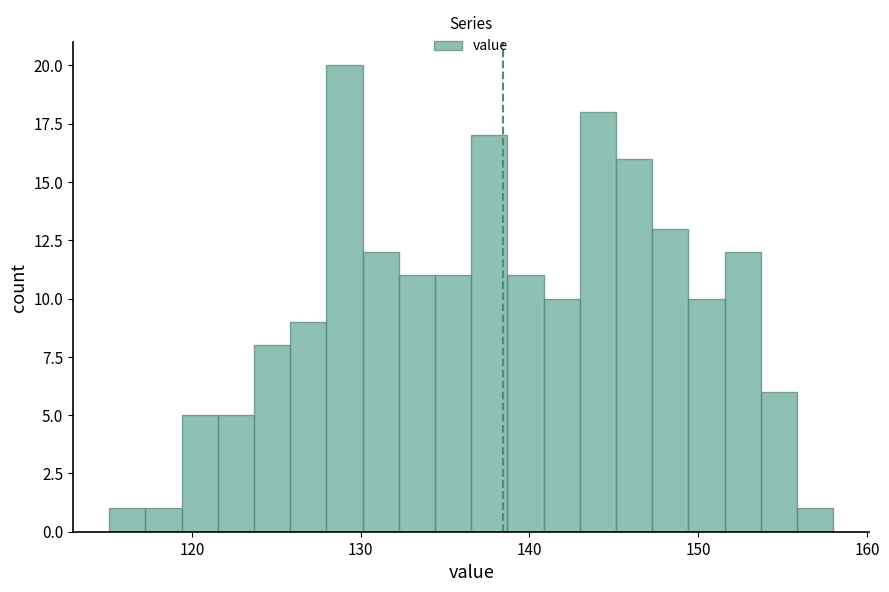

Read against the x-axis, roughly where is the centre of the tallest bar?

129